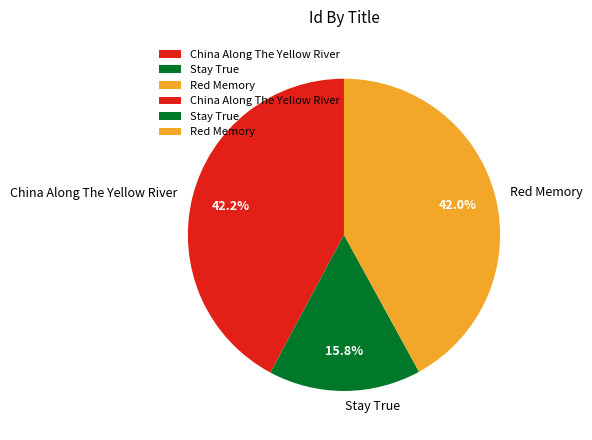

Combined, what portion of the pie is Stay True and China Along The Yellow River?

58.0%